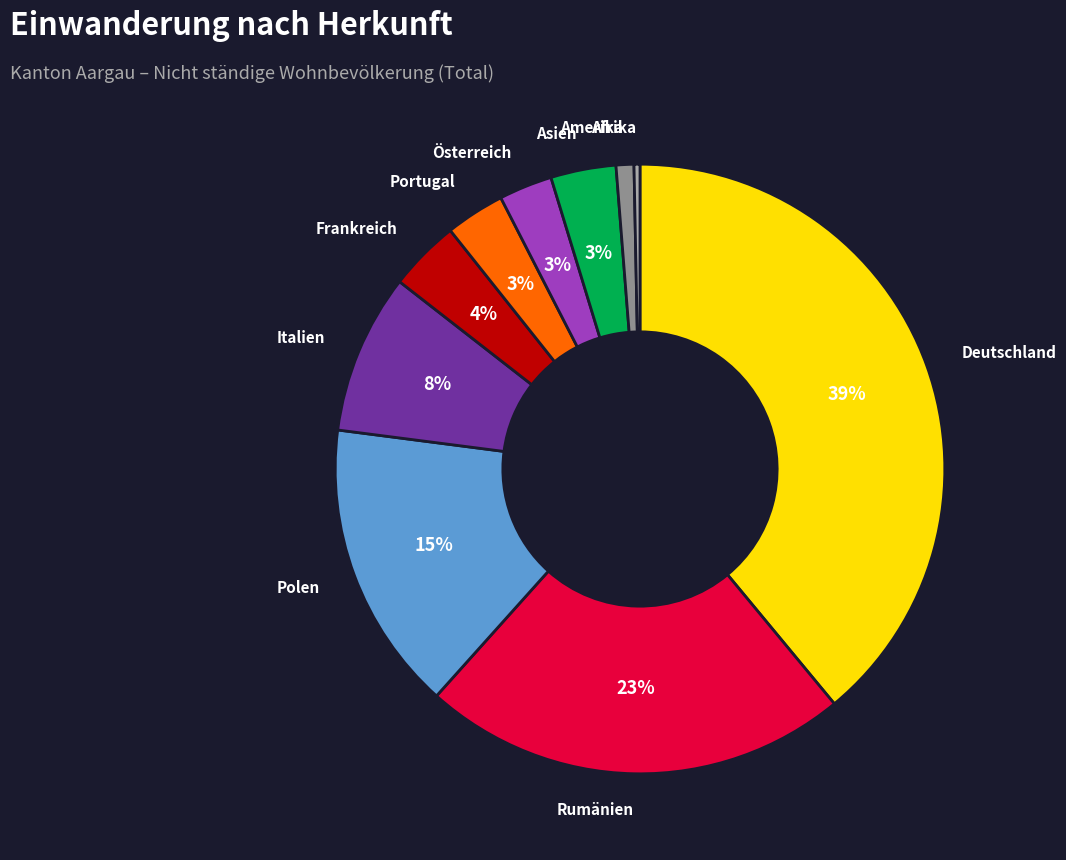

To the nearest percent, what is the average slice percentage?

10%